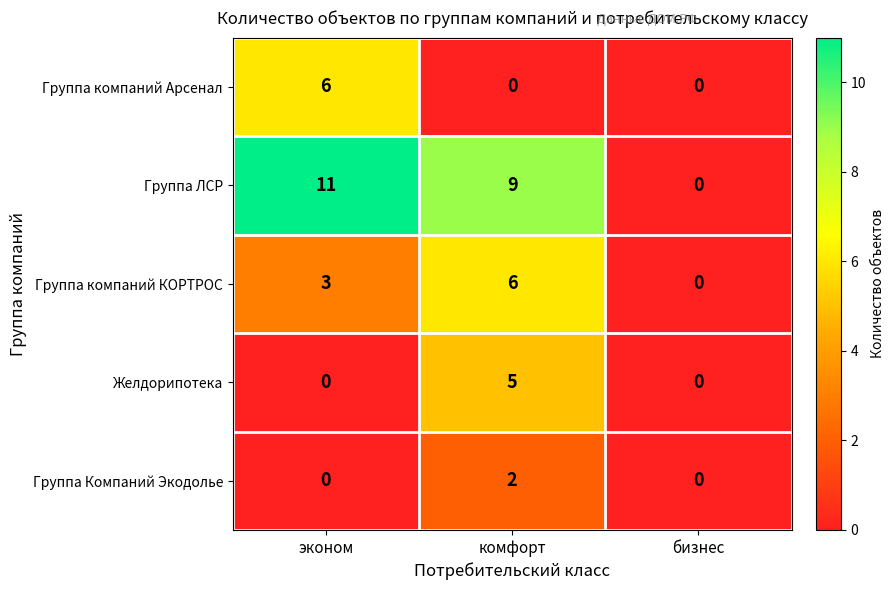

Which series changed the most between эконом and комфорт?

Группа компаний Арсенал